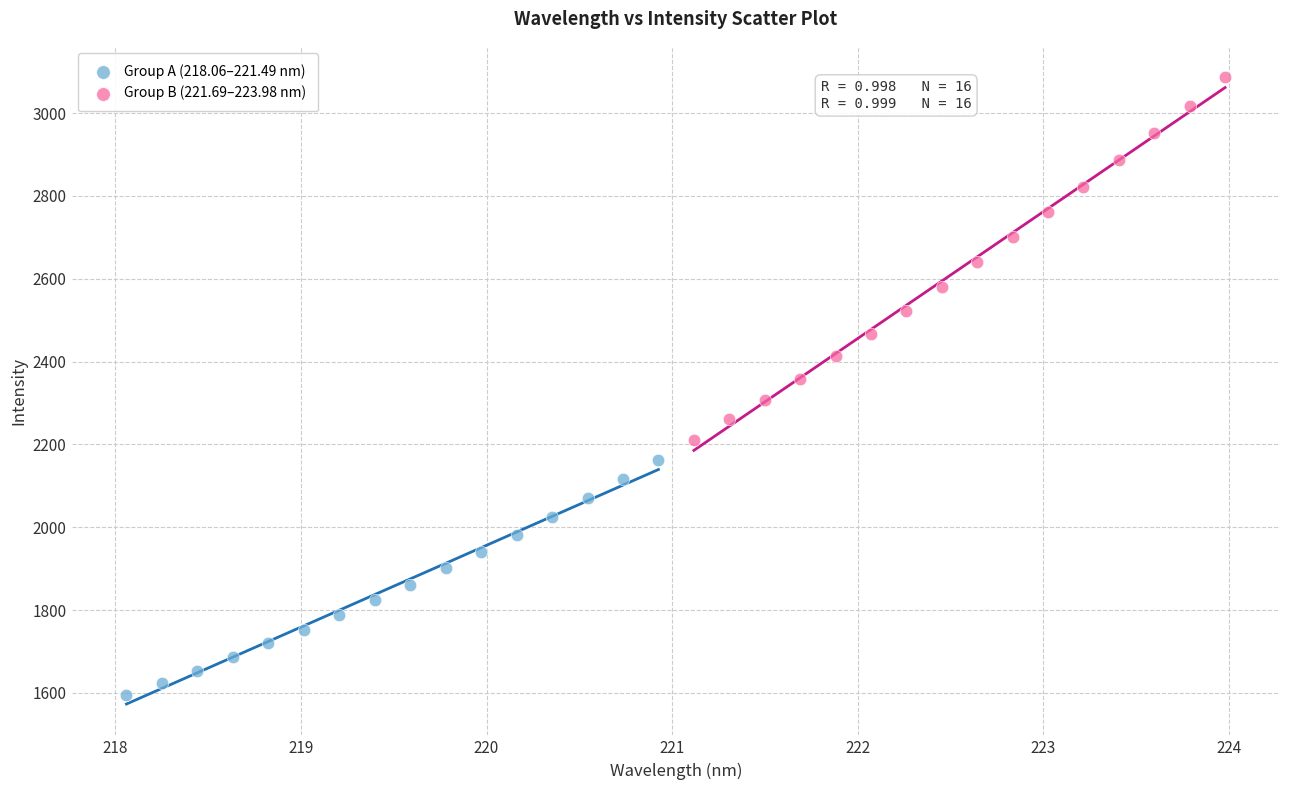

Which series has the widest spread of Y values?

Group B (221.69–223.98 nm)